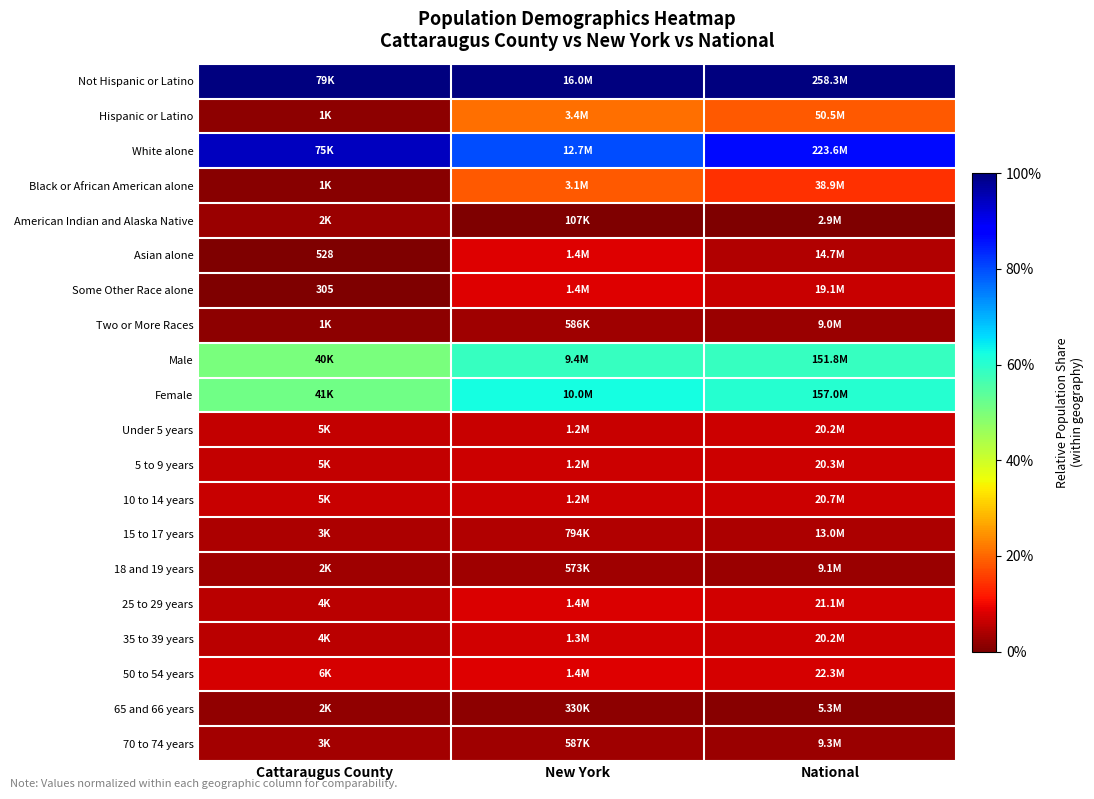

Which series has the largest total across all categories?

Not Hispanic or Latino